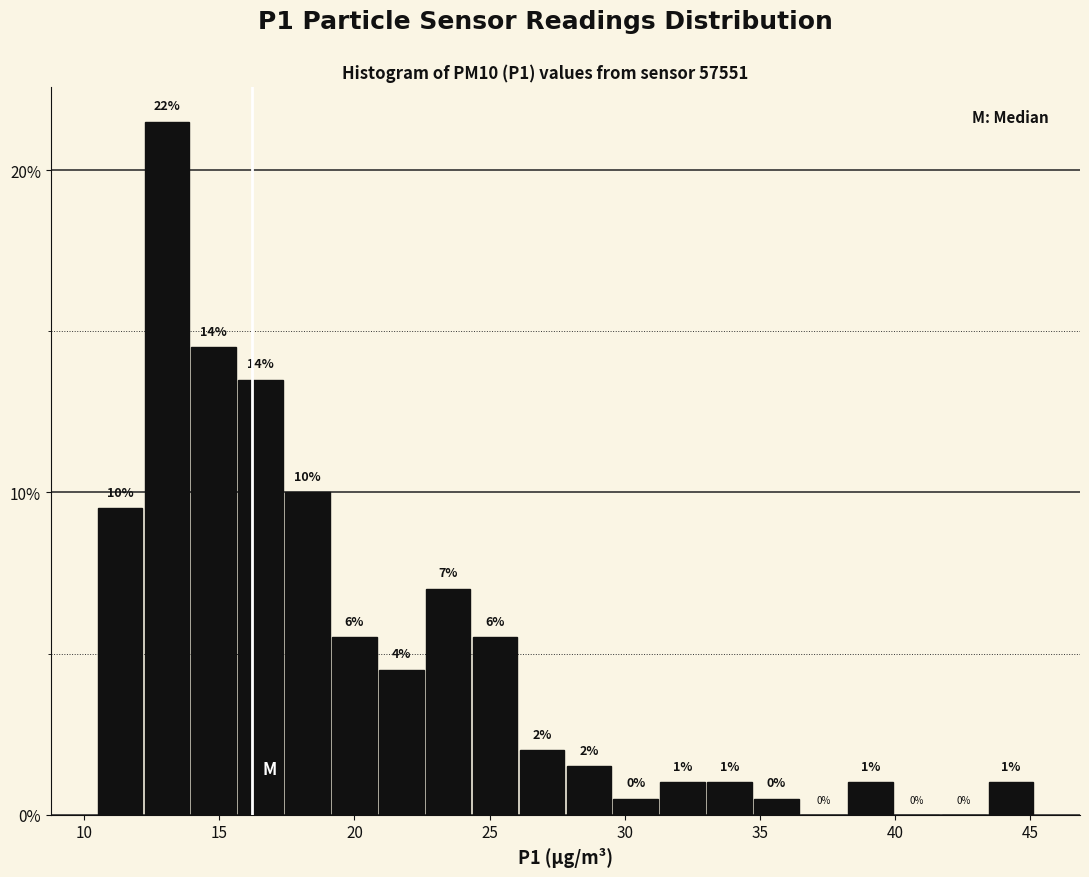

Read against the x-axis, roughly where is the centre of the tallest bar?

13.0